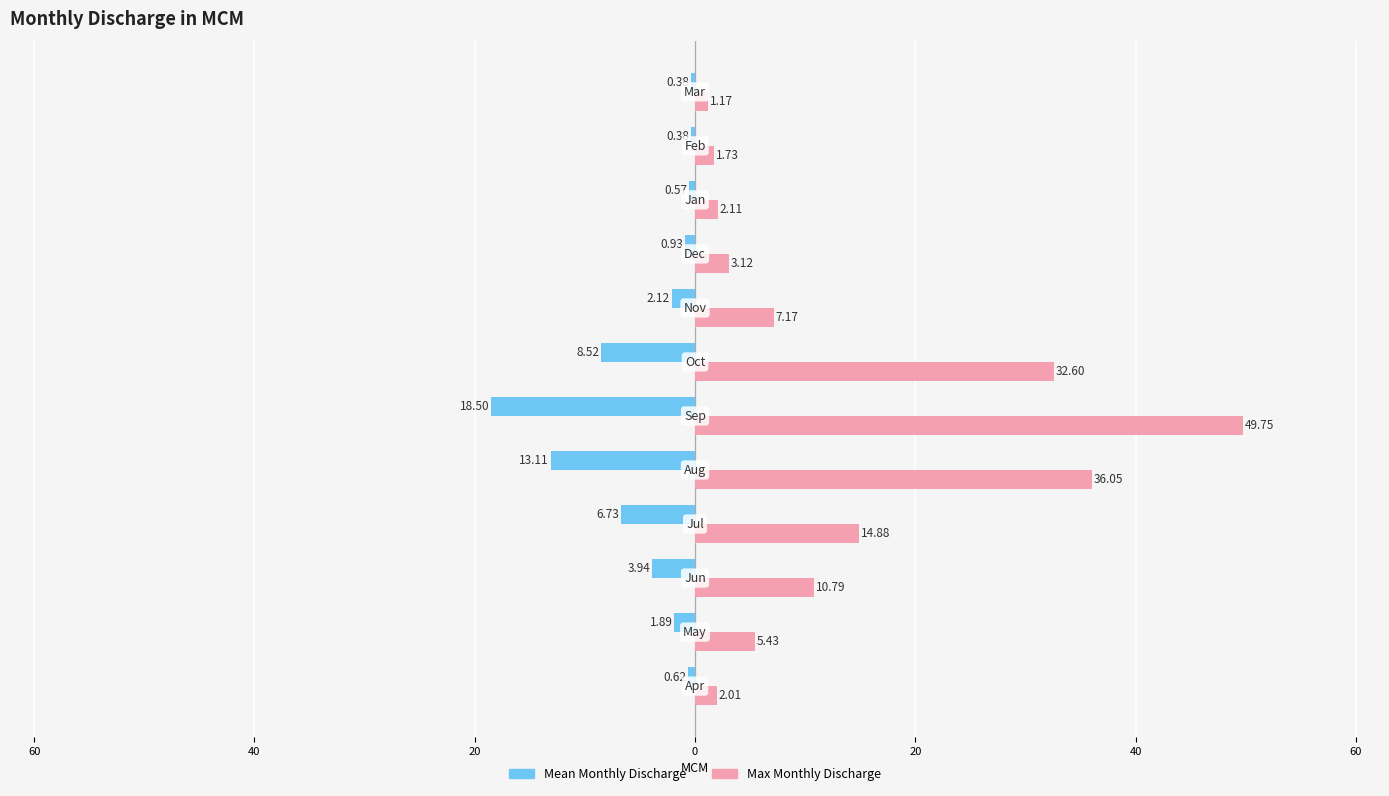

How many data points does each series have?

12